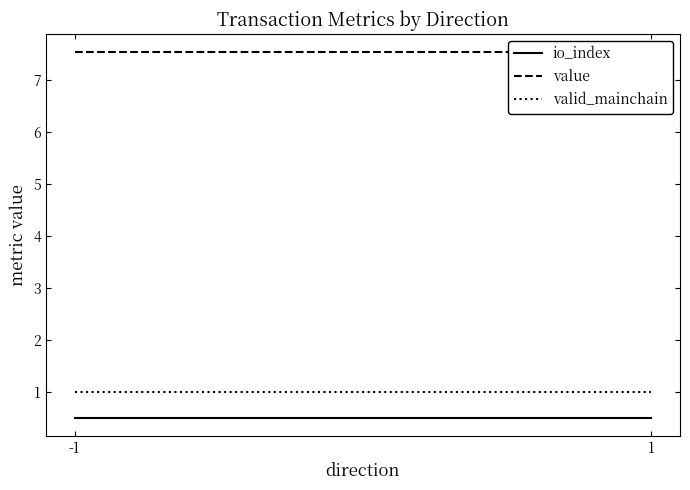

What is the average value of the io_index series?

0.5